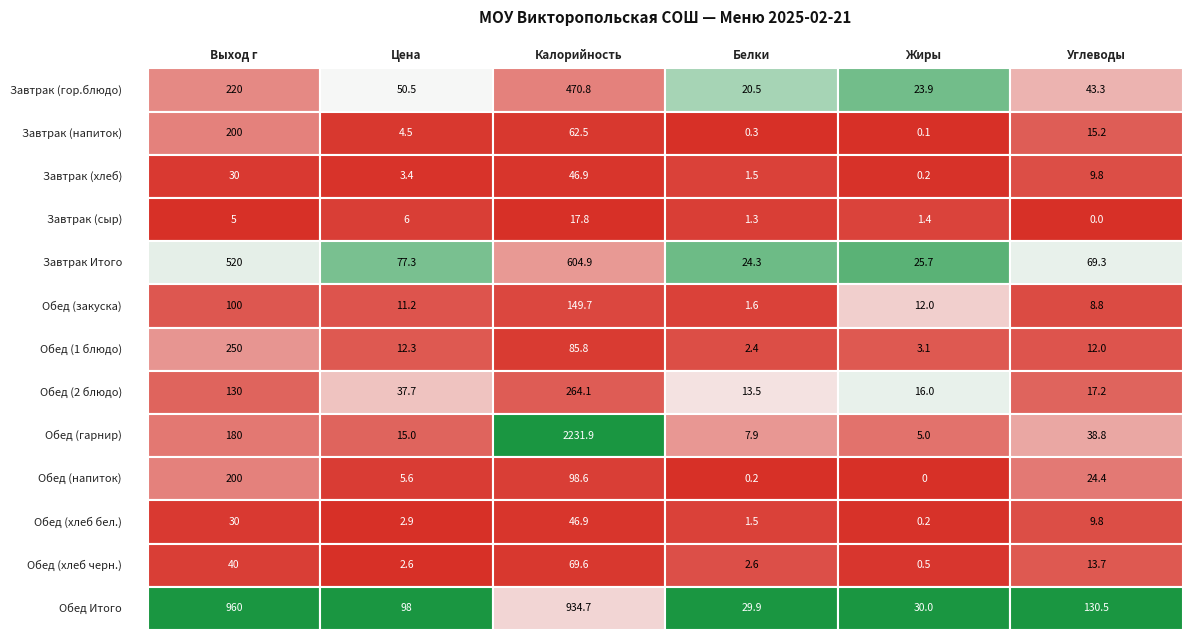

What is the average value of the Завтрак (хлеб) series?

15.3